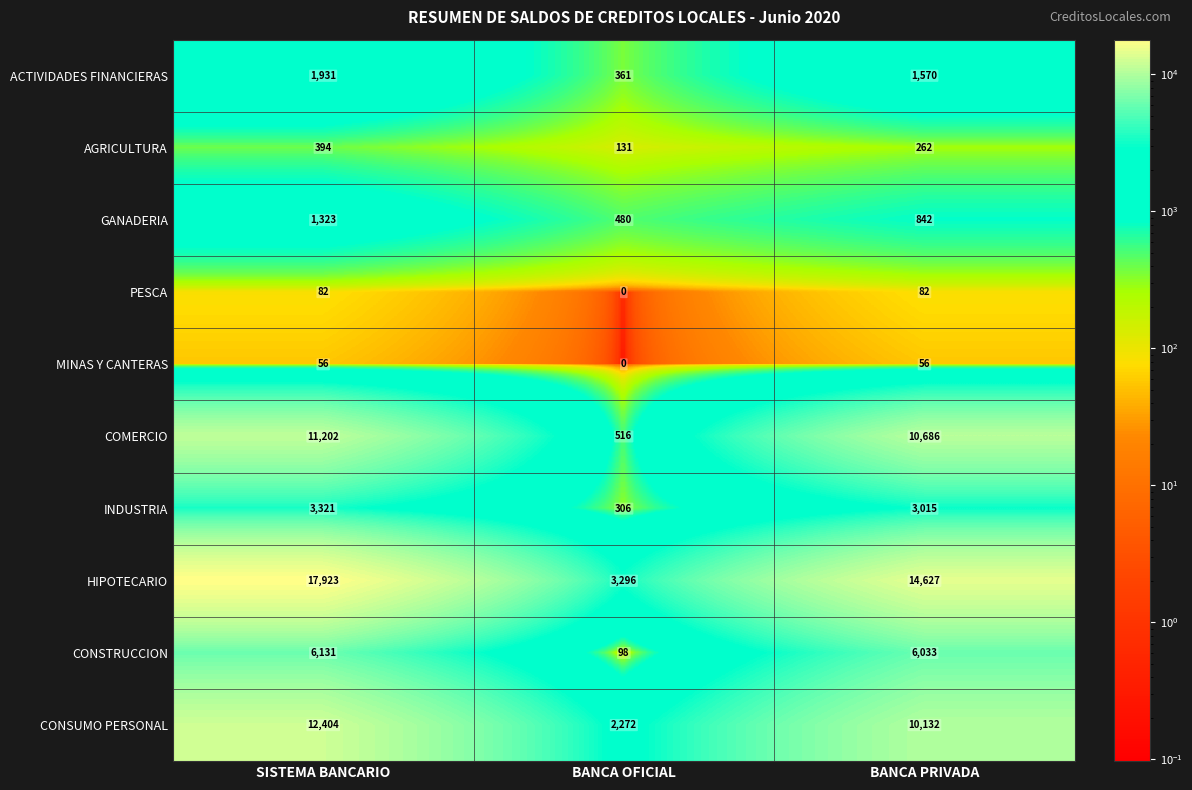

What is the greatest value displayed?

17923